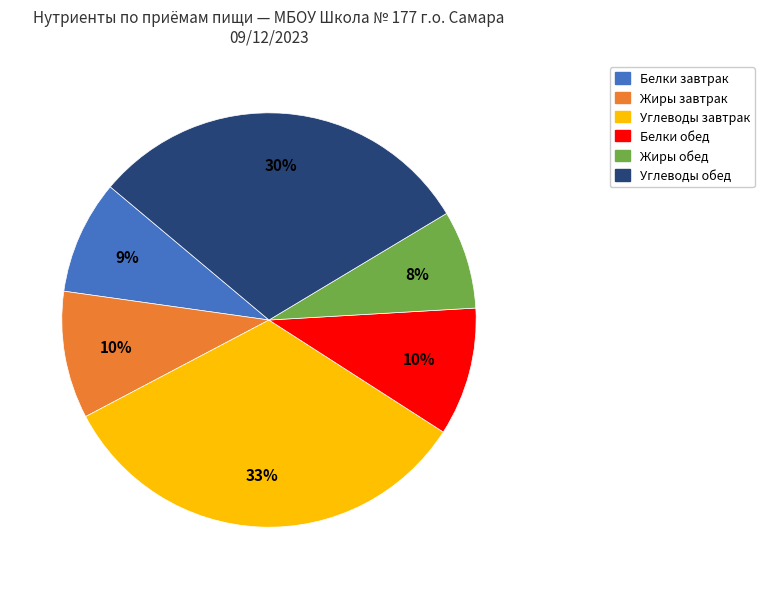

Is there a majority slice in this chart?

No